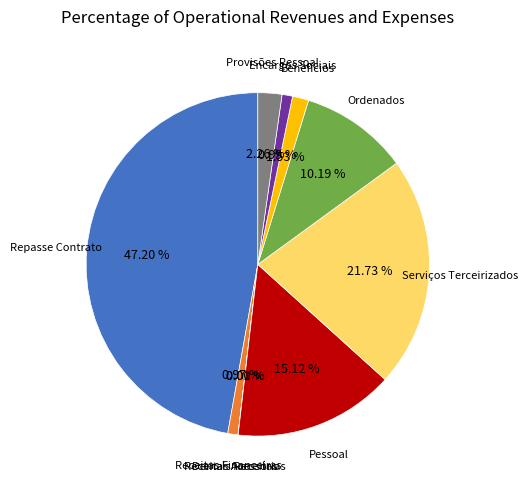

Is there any slice that represents more than half of the pie?

No